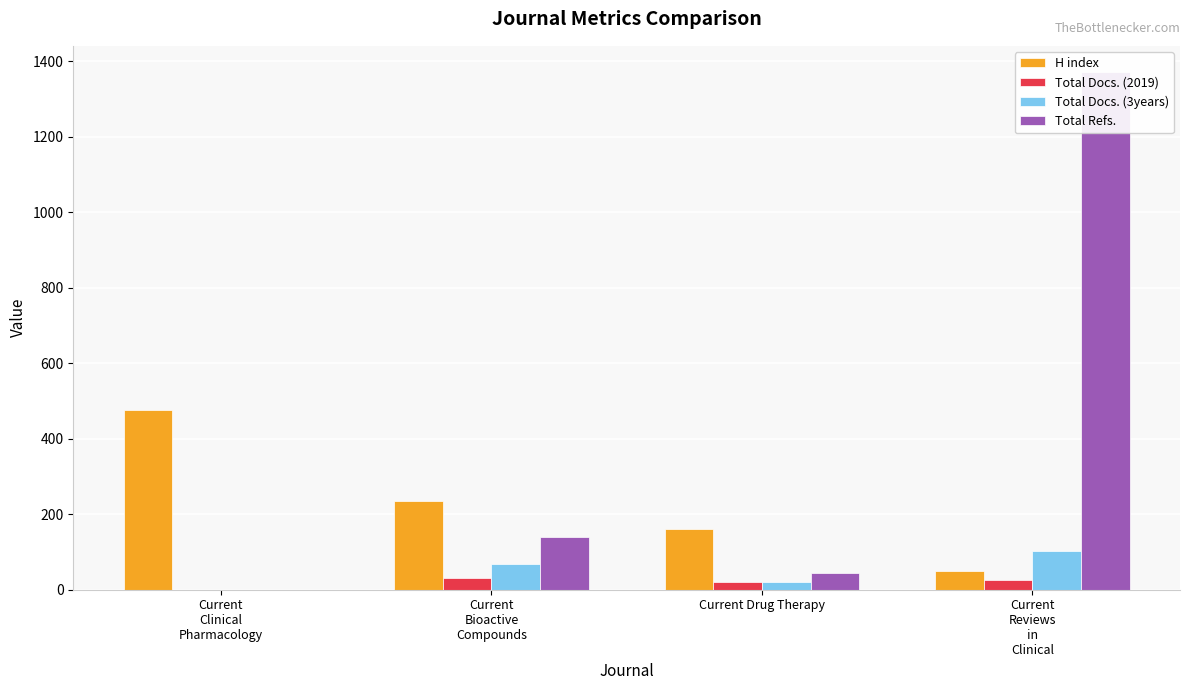

Does the chart contain any negative values?

No